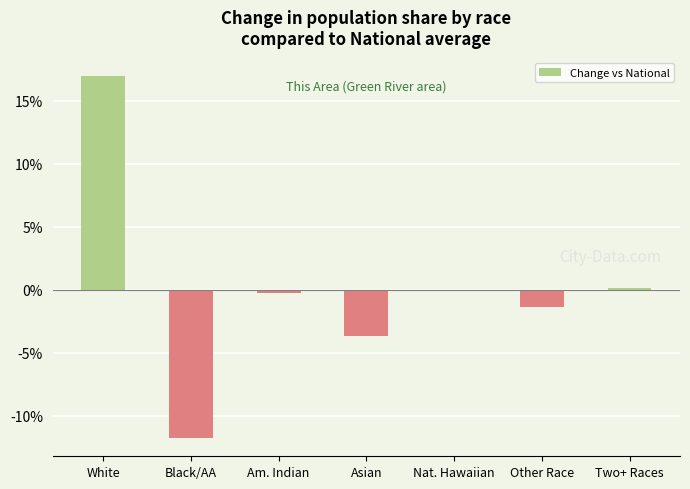

Which label corresponds to the largest value in the chart?

White